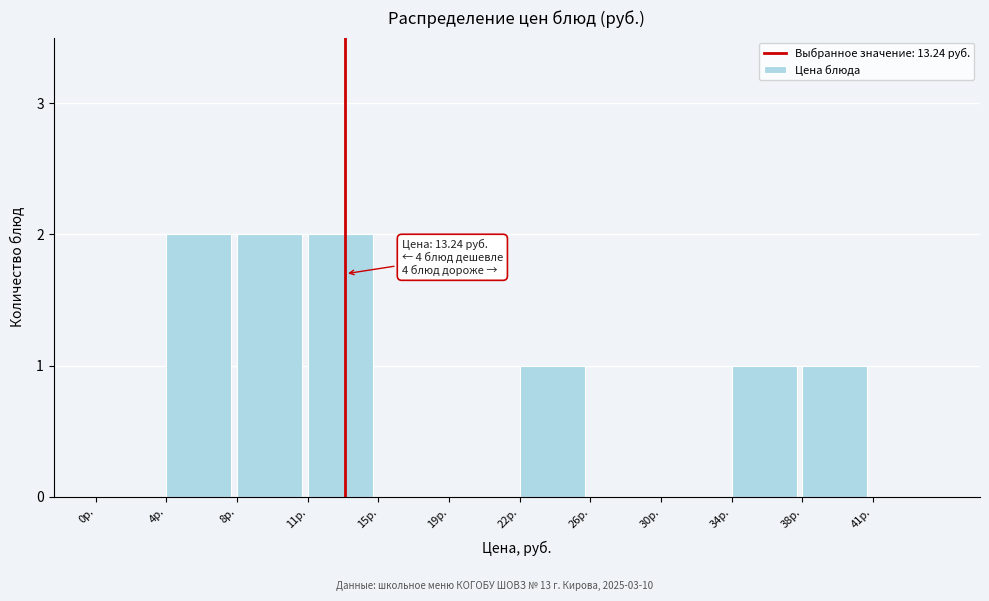

Reading left to right, what are all the values shown in this chart?

0р.=0	4р.=2	8р.=2	11р.=2	15р.=0	19р.=0	22р.=1	26р.=0	30р.=0	34р.=1	38р.=1	41р.=0